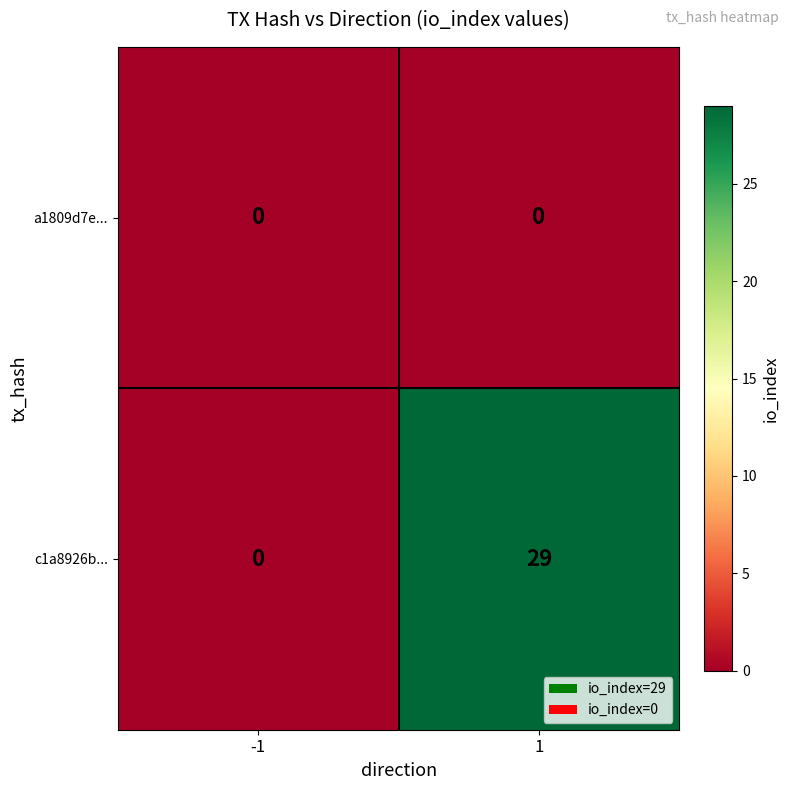

List the series in order of their peak value, lowest first.

a1809d7e..., c1a8926b...